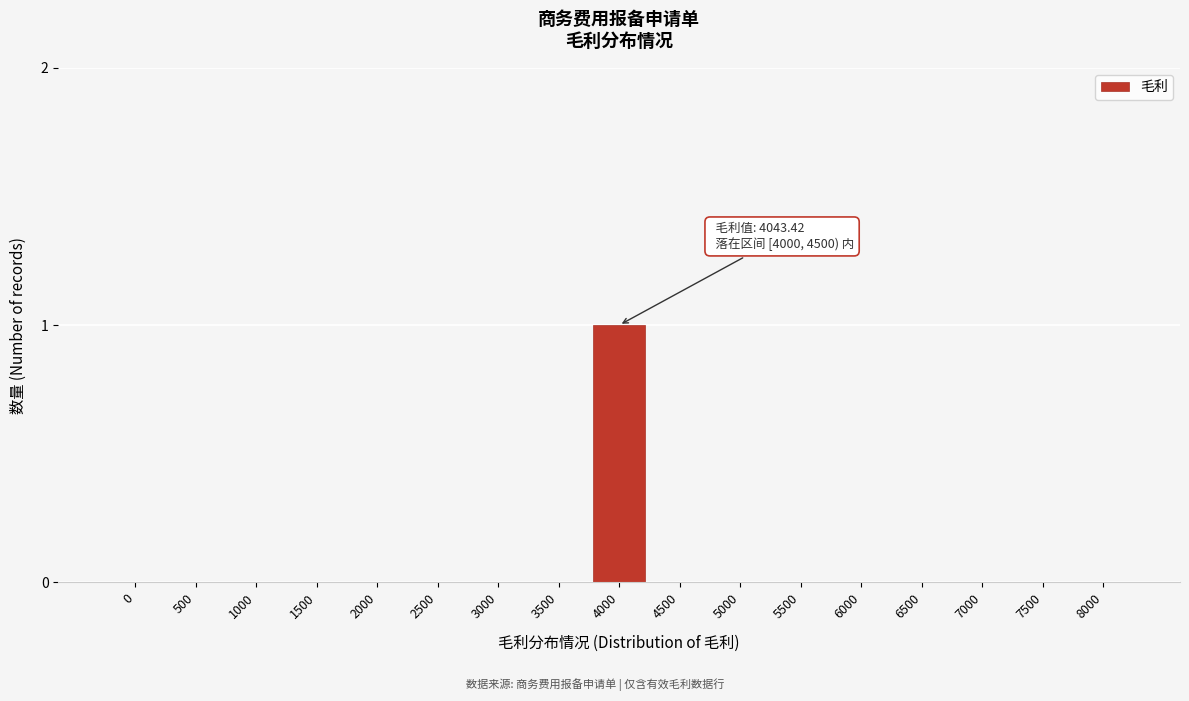

Reading left to right, list all the values displayed in this chart.

0=0	500=0	1000=0	1500=0	2000=0	2500=0	3000=0	3500=0	4000=1	4500=0	5000=0	5500=0	6000=0	6500=0	7000=0	7500=0	8000=0